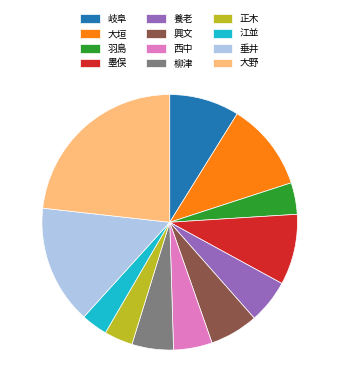

Between 興文 and 羽島, which is larger?

興文